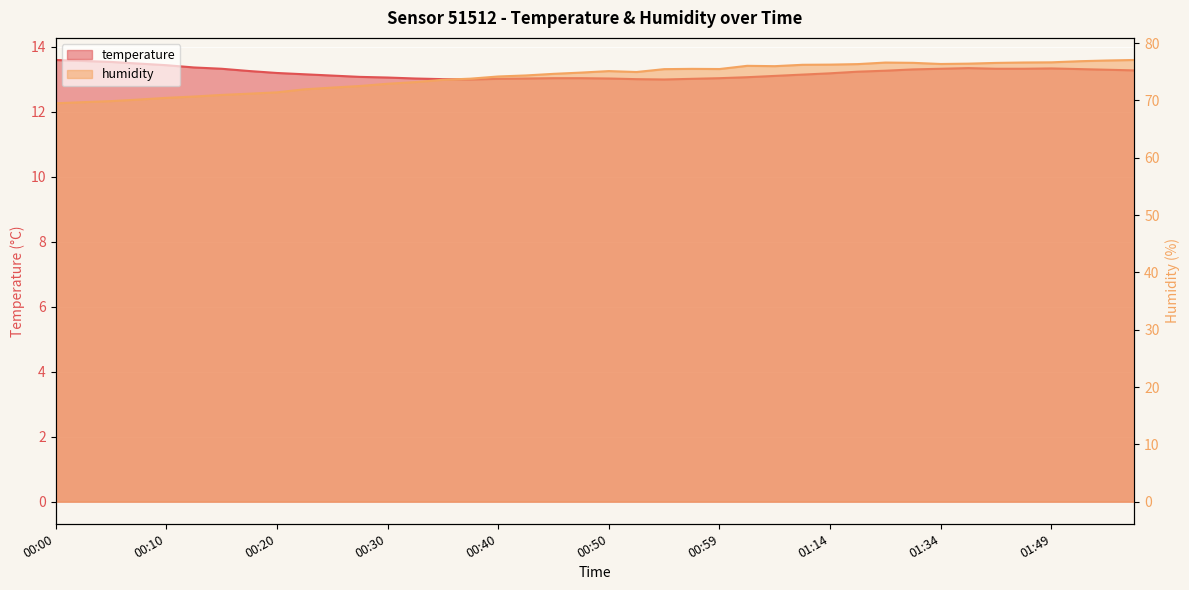

Reading left to right, extract all data points from this chart.

temperature: 13.6	13.6	13.5	13.5	13.4	13.4	13.3	13.2	13.2	13.2	13.1	13.1	13.1	13.0	13.0	13.0	13.0	13.0	13.0	13.0	13.0	13.0	13.0	13.0	13.0	13.1	13.1	13.1	13.2	13.2	13.3	13.3	13.3	13.3	13.3	13.3	13.3	13.3	13.3	13.3
humidity: 69.5	69.7	69.9	70.2	70.5	70.7	71.0	71.2	71.4	71.9	72.2	72.5	72.9	73.2	73.6	73.8	74.2	74.4	74.6	74.9	75.1	75.0	75.5	75.5	75.5	76.0	76.0	76.2	76.2	76.3	76.6	76.6	76.4	76.4	76.5	76.6	76.7	76.8	77.0	77.1